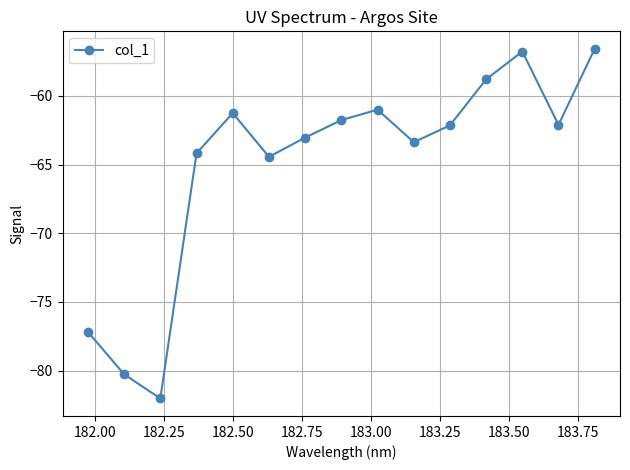

What is the greatest value displayed?

-56.6